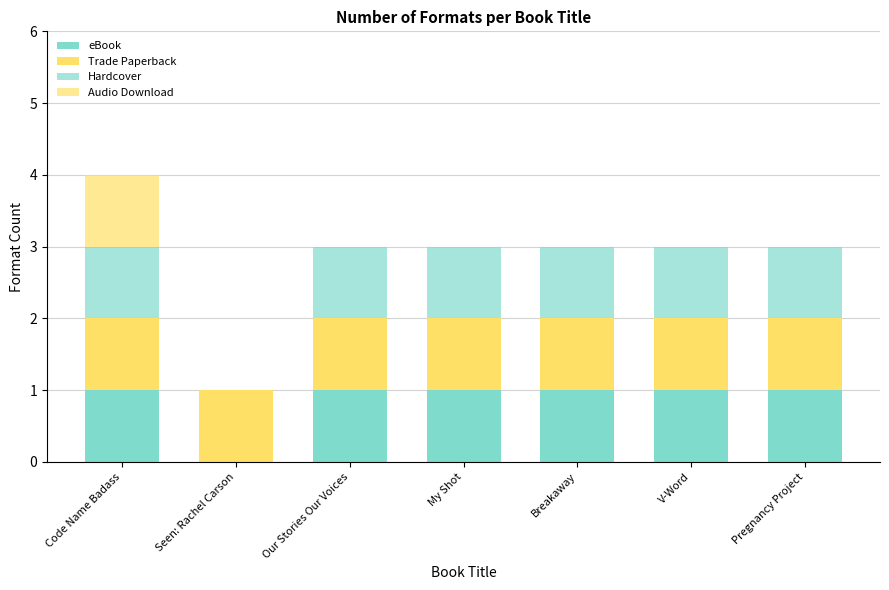

How many series are shown in this chart?

4